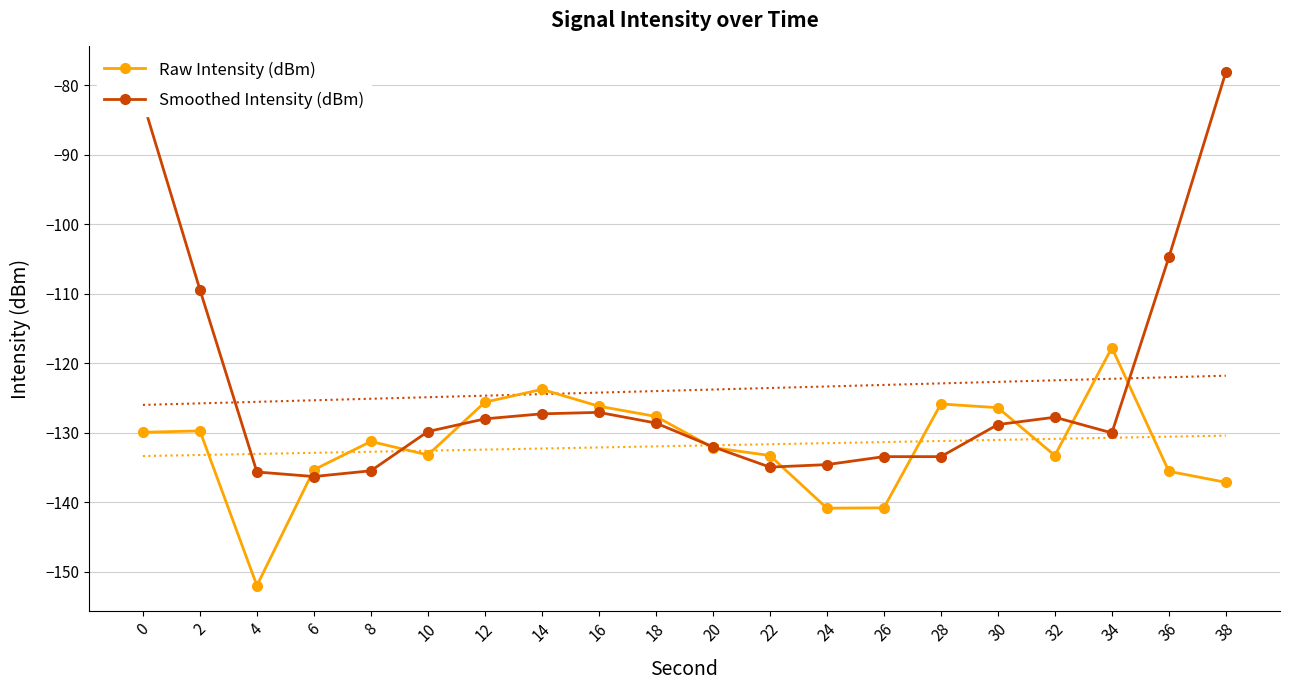

Which series has the largest range (max minus min)?

Smoothed Intensity (dBm)